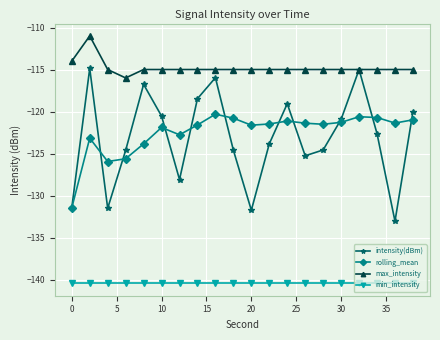

Which series has the widest spread of values?

intensity(dBm)